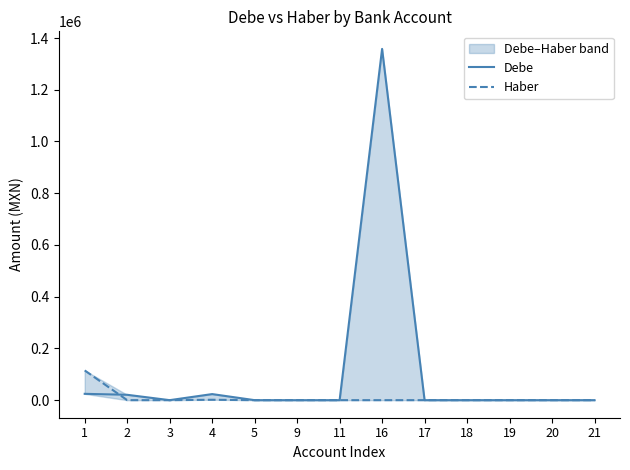

At which category does Haber reach its first local peak?

4